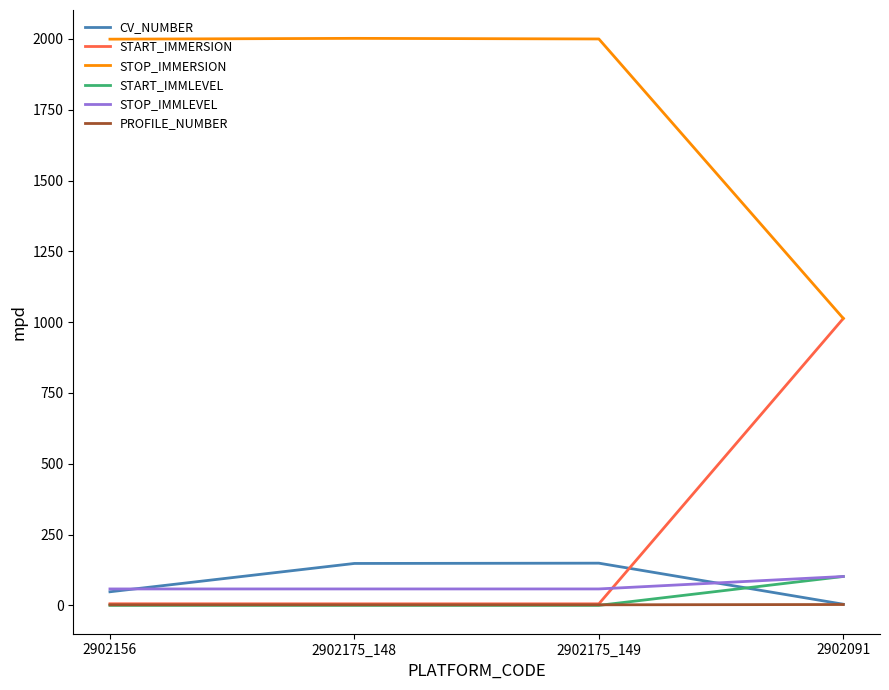

True or false: START_IMMLEVEL and CV_NUMBER intersect in this chart.

True